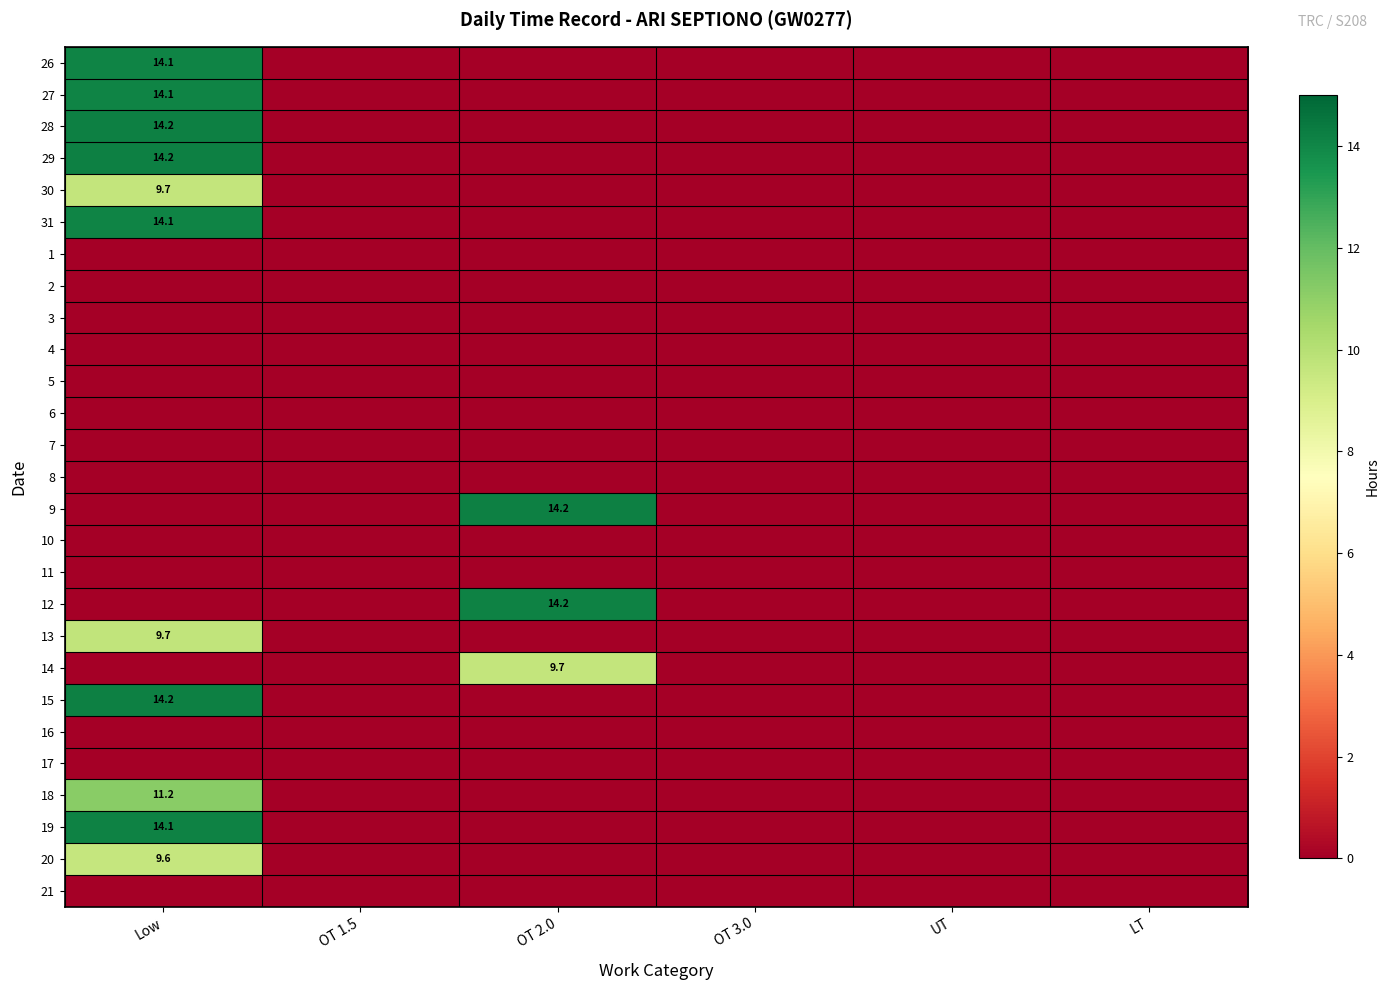

Is it true that 29 equals 0.0 at OT 1.5?

True